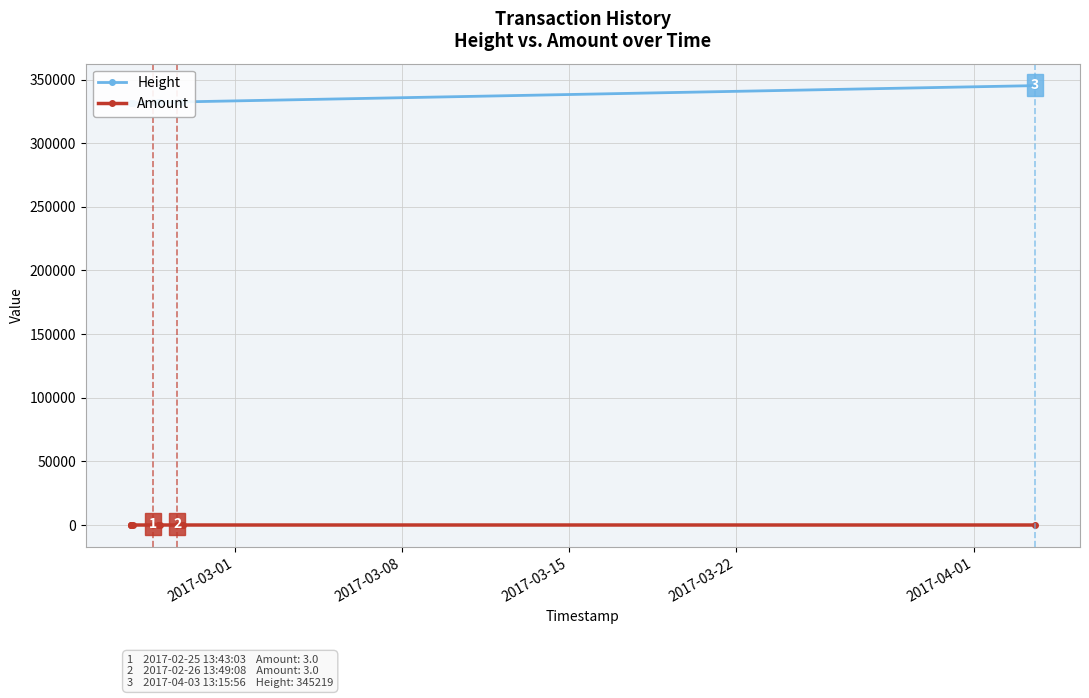

True or false: Amount and Height intersect in this chart.

False